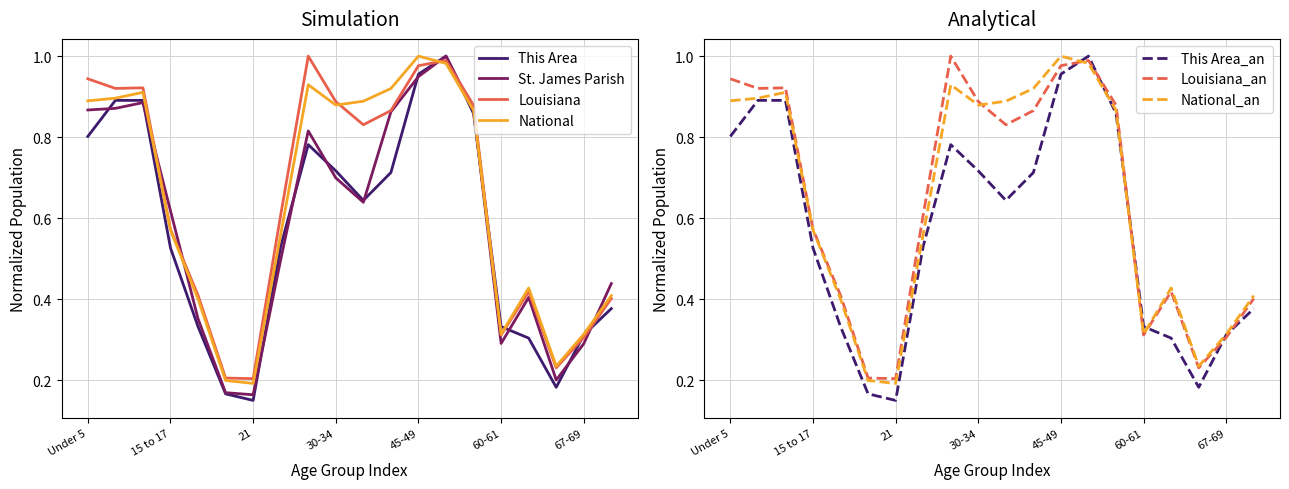

How many interior local peaks does the St. James Parish series have?

4